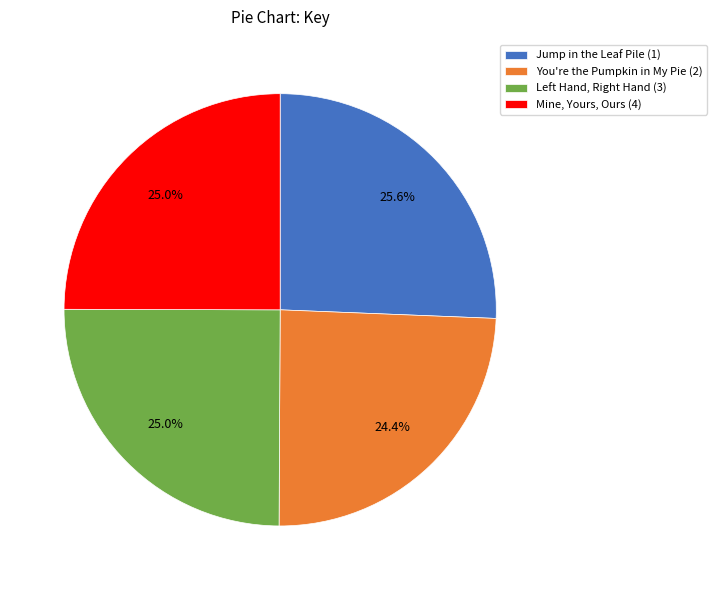

How many segments does this pie chart have?

4